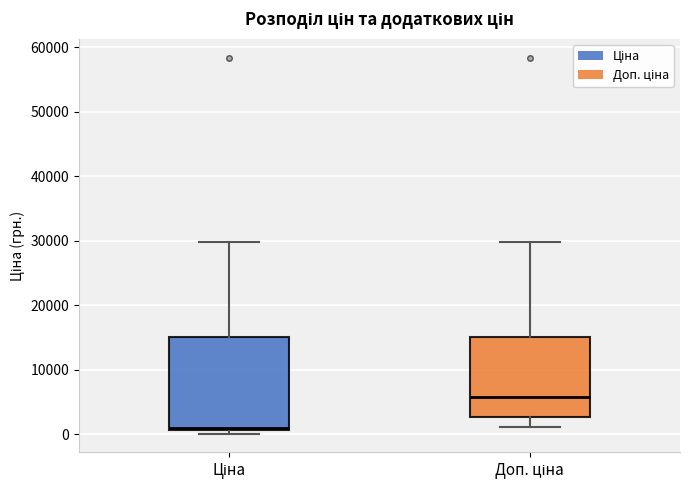

Reading left to right, read every box against the y-axis: the position of its median line, the range the box covers, and the ends of its whiskers. The values are not printed on the chart, so give them approximately, as read against the axis.

Ціна: median 1000 (just above the box's lower edge), box 1000 to 15000, whiskers 0 to 30000
Доп. ціна: median 6000, box 3000 to 15000, whiskers 1000 to 30000